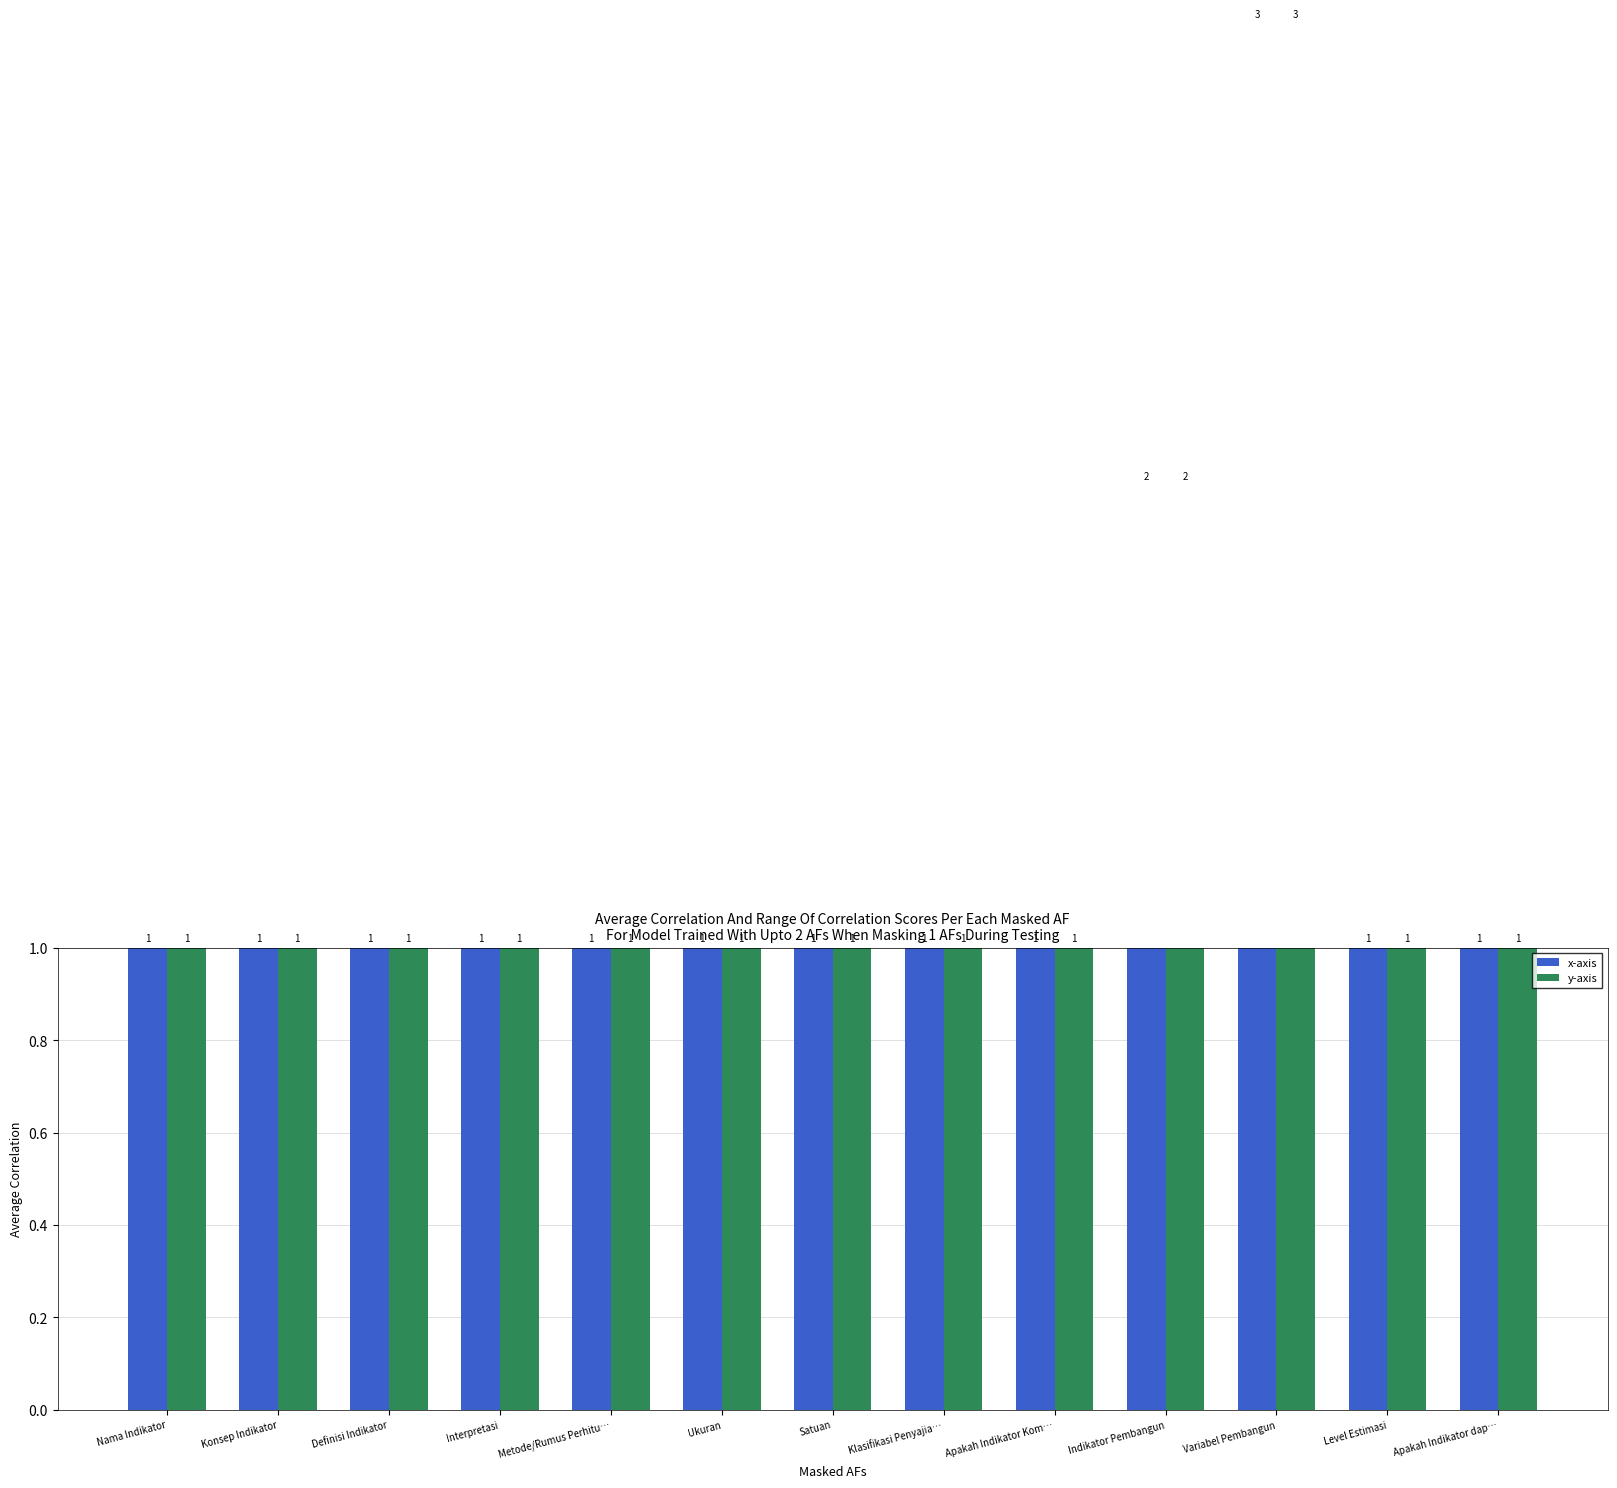

Reading right to left, extract all data points from this chart.

x-axis: Apakah Indikator dap…=1	Level Estimasi=1	Variabel Pembangun=3	Indikator Pembangun=2	Apakah Indikator Kom…=1	Klasifikasi Penyajia…=1	Satuan=1	Ukuran=1	Metode/Rumus Perhitu…=1	Interpretasi=1	Definisi Indikator=1	Konsep Indikator=1	Nama Indikator=1
y-axis: Apakah Indikator dap…=1	Level Estimasi=1	Variabel Pembangun=3	Indikator Pembangun=2	Apakah Indikator Kom…=1	Klasifikasi Penyajia…=1	Satuan=1	Ukuran=1	Metode/Rumus Perhitu…=1	Interpretasi=1	Definisi Indikator=1	Konsep Indikator=1	Nama Indikator=1